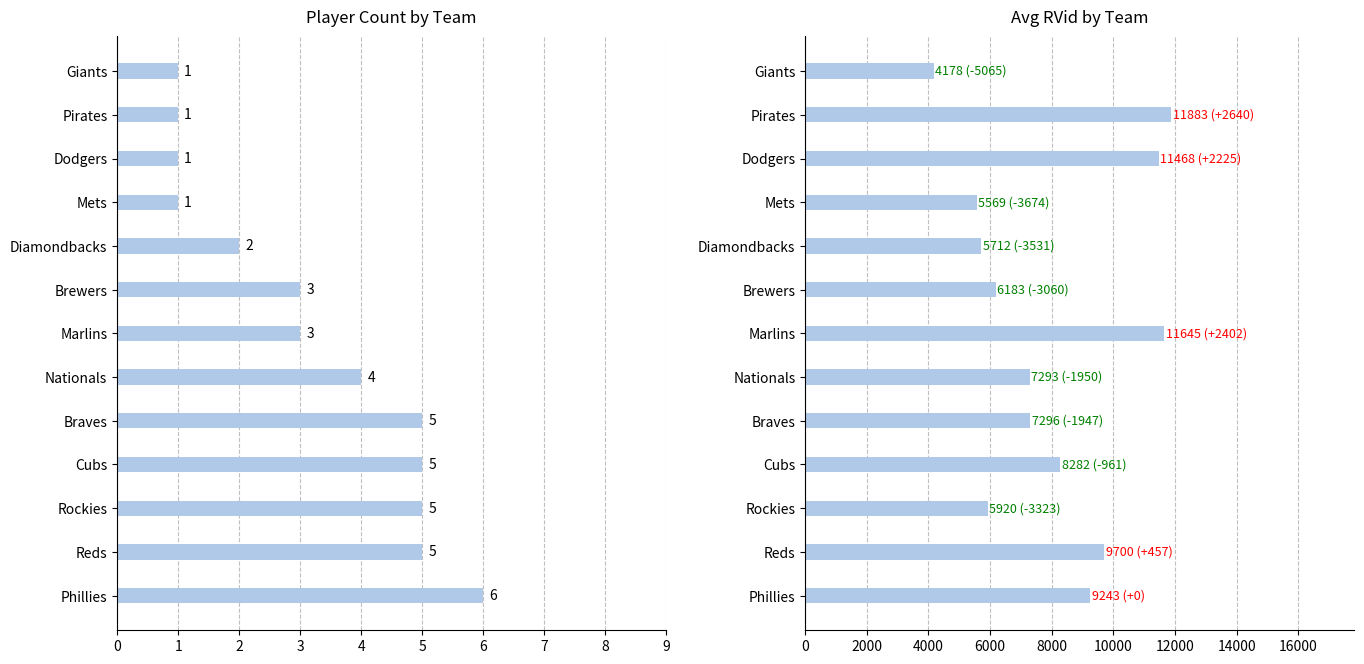

What is the difference between the second highest and minimum values in the Count series?

4